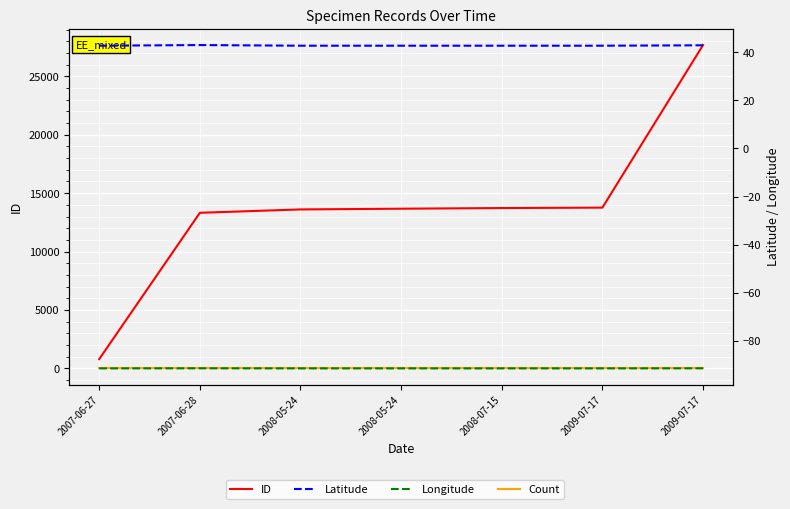

Where does the ID series first go above 13669?

2008-07-15